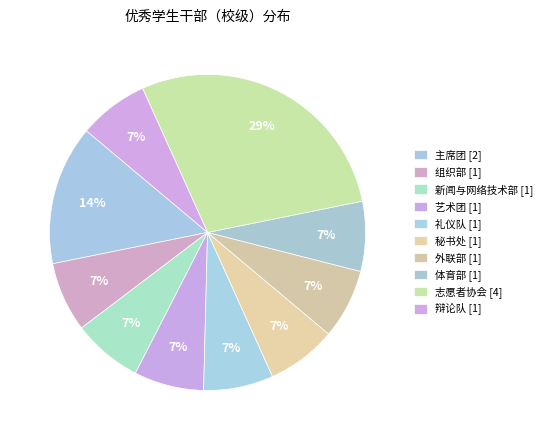

How many slices are in this pie chart?

10